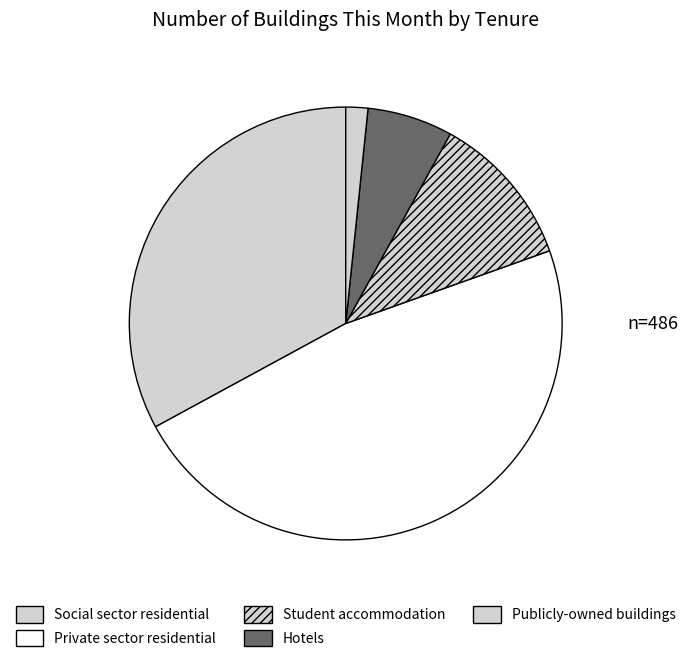

Is it true that Student accommodation is 12% of the pie?

True